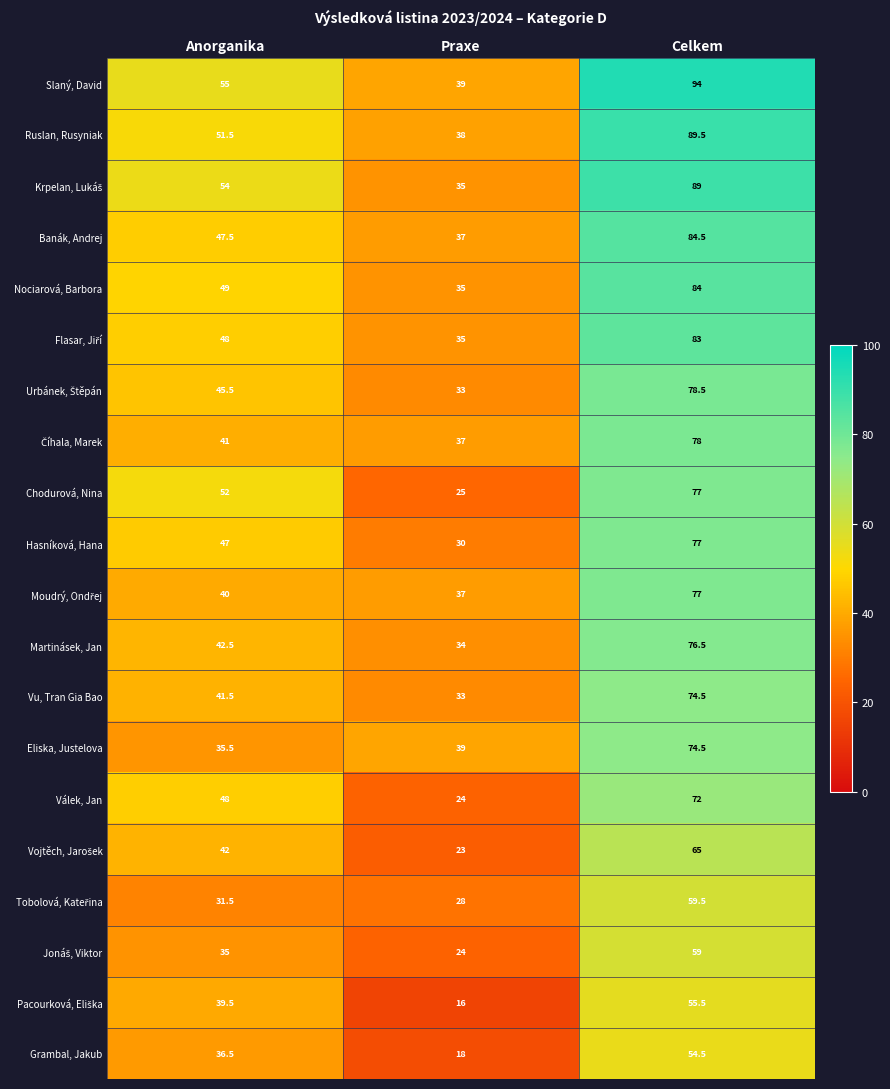

Rank the categories by Nociarová, Barbora value from lowest to highest.

Praxe, Anorganika, Celkem